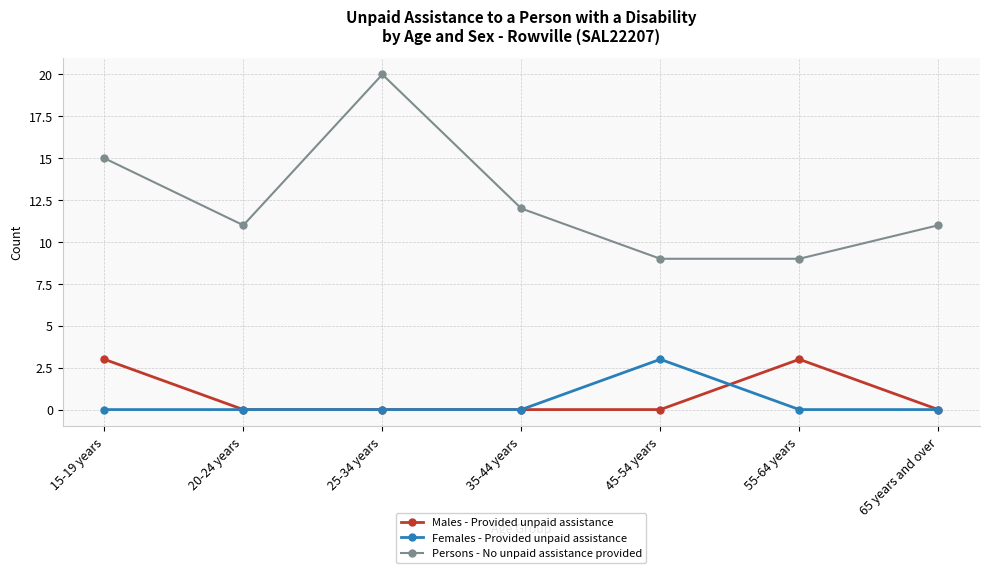

True or false: Males - Provided unpaid assistance and Persons - No unpaid assistance provided cross at least once.

False